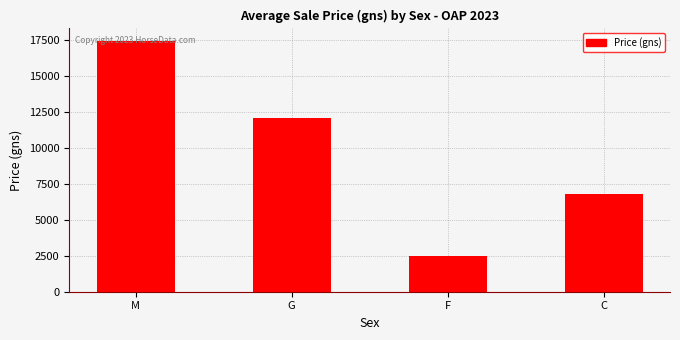

How many categories are shown in the chart?

4